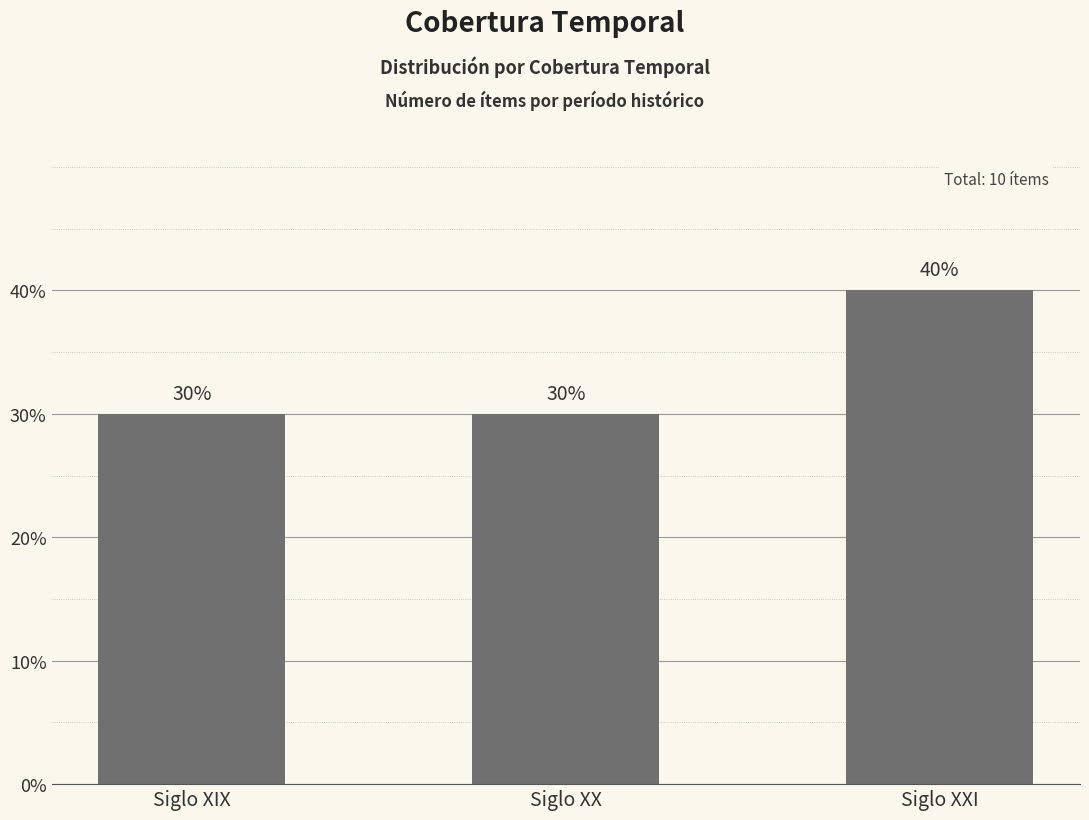

What is the minimum value shown in the chart?

30